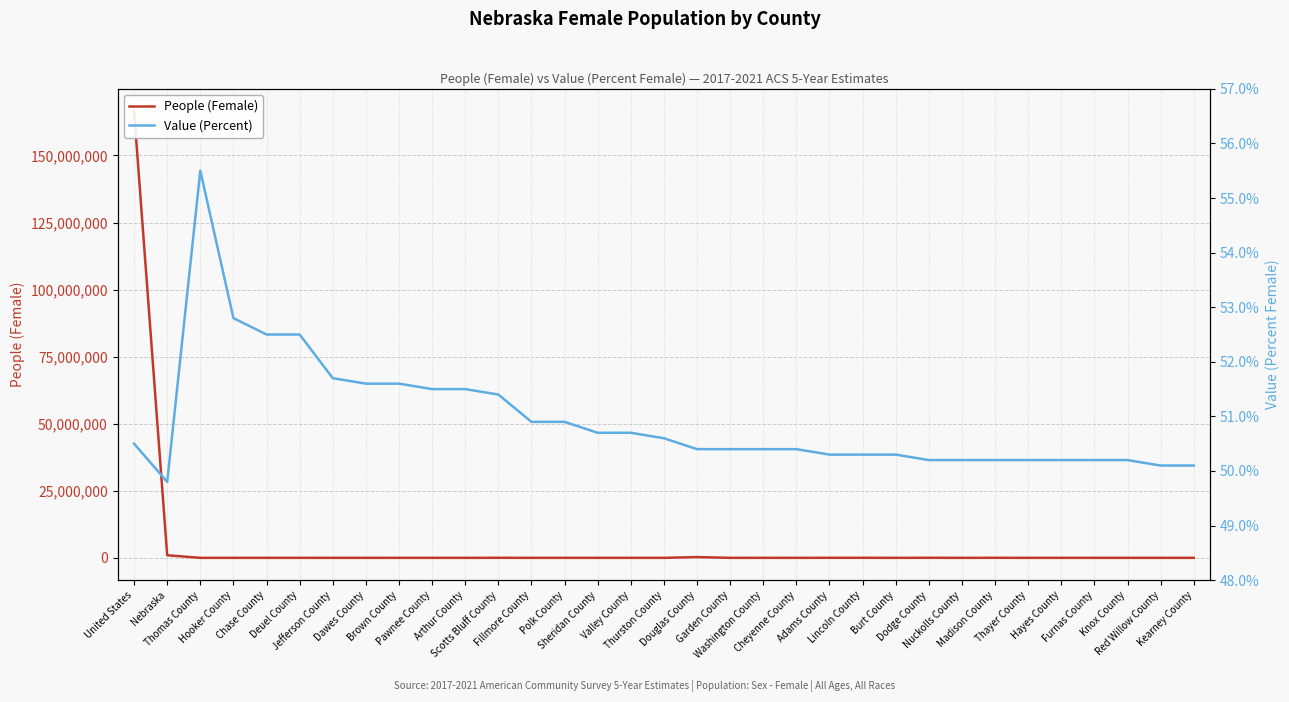

How many data points in Value (Percent) are above 50?

32